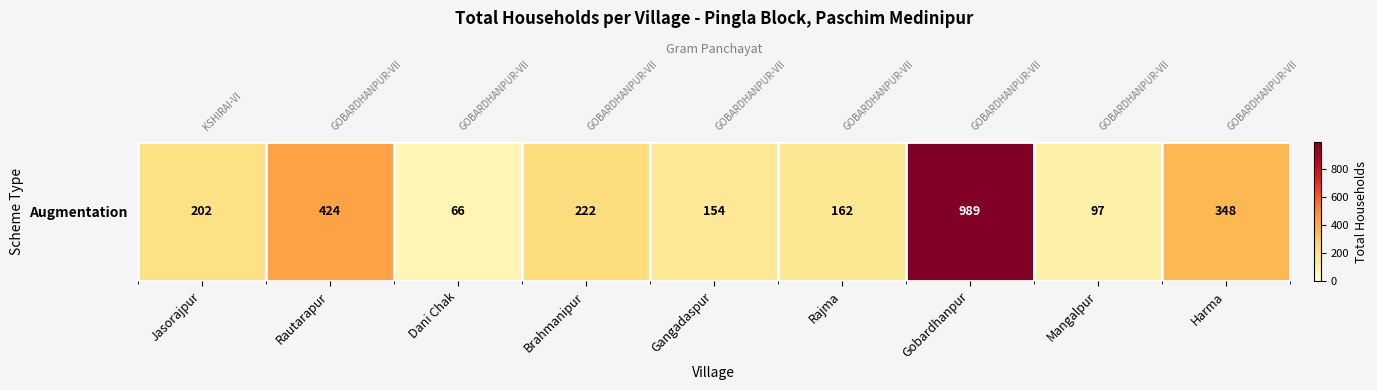

What is the difference between the values at Gobardhanpur and Mangalpur?

892